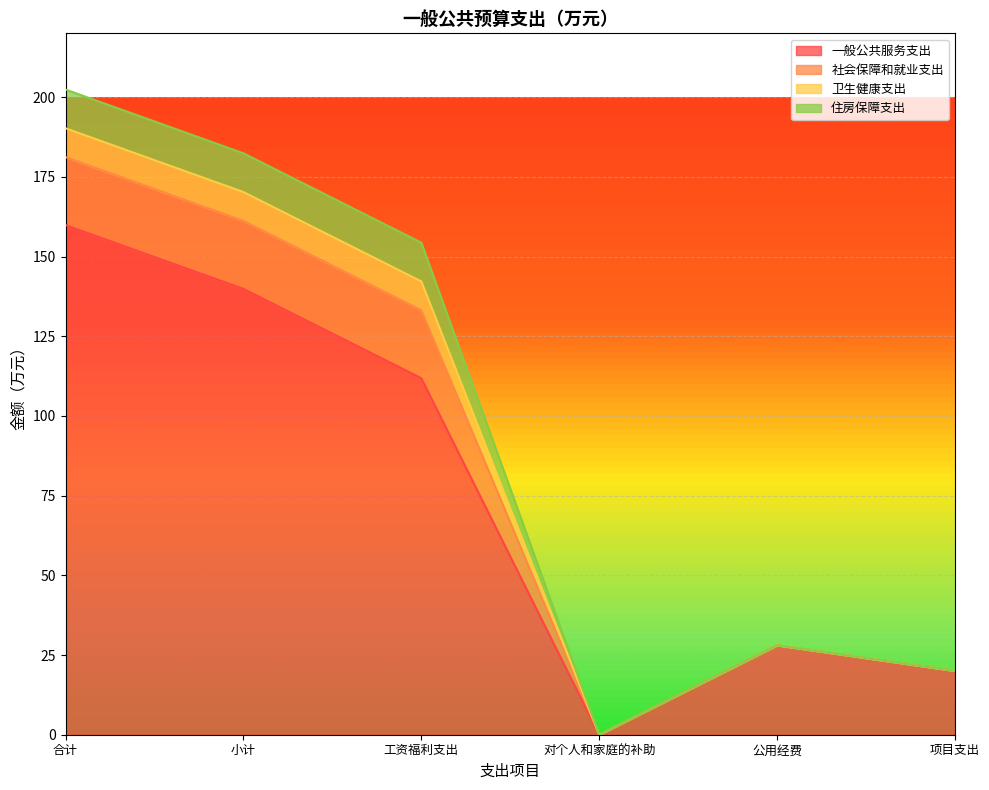

Which category has the lowest value in the 社会保障和就业支出 series?

对个人和家庭的补助